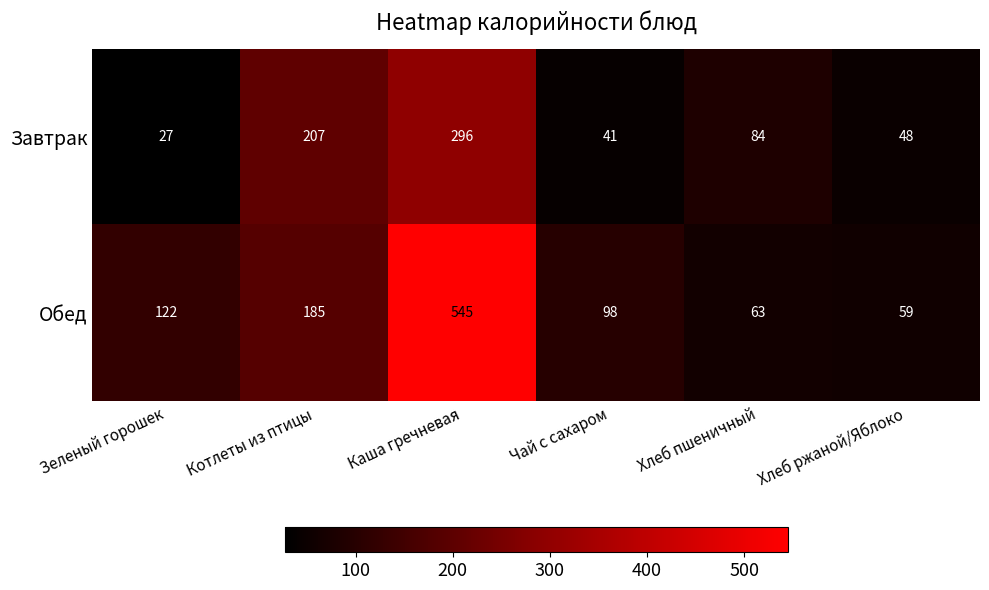

List the series in order of their overall mean, highest first.

Обед, Завтрак